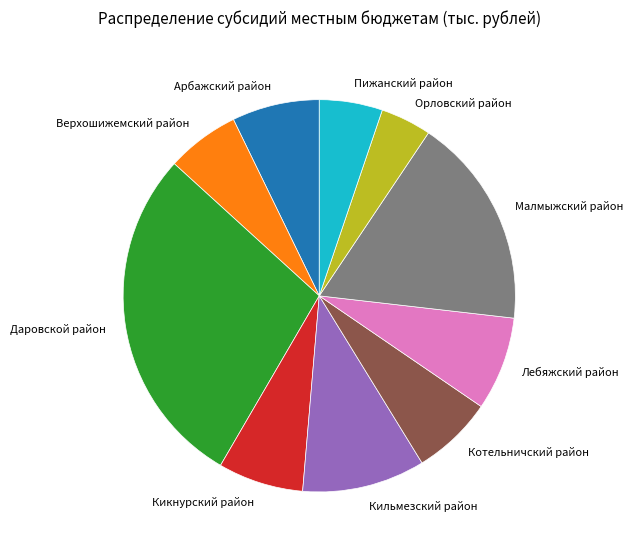

Is it true that Орловский район is 4% of the pie?

True